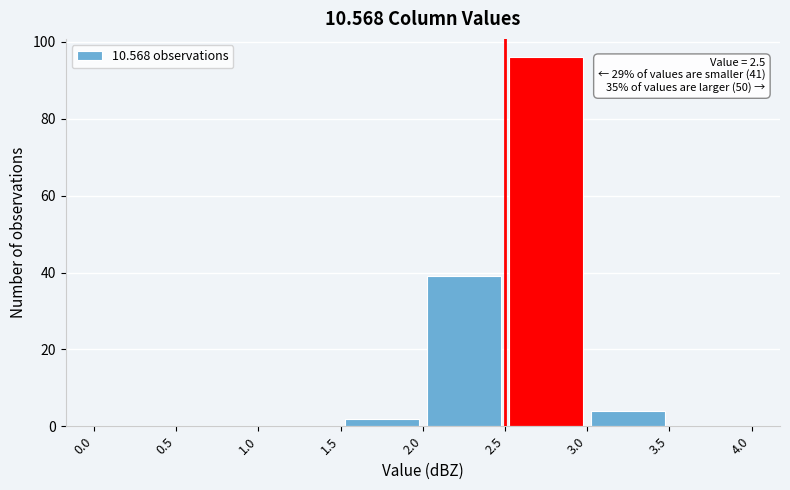

Which range on the x-axis has the tallest bar?

2.5 to 3.0